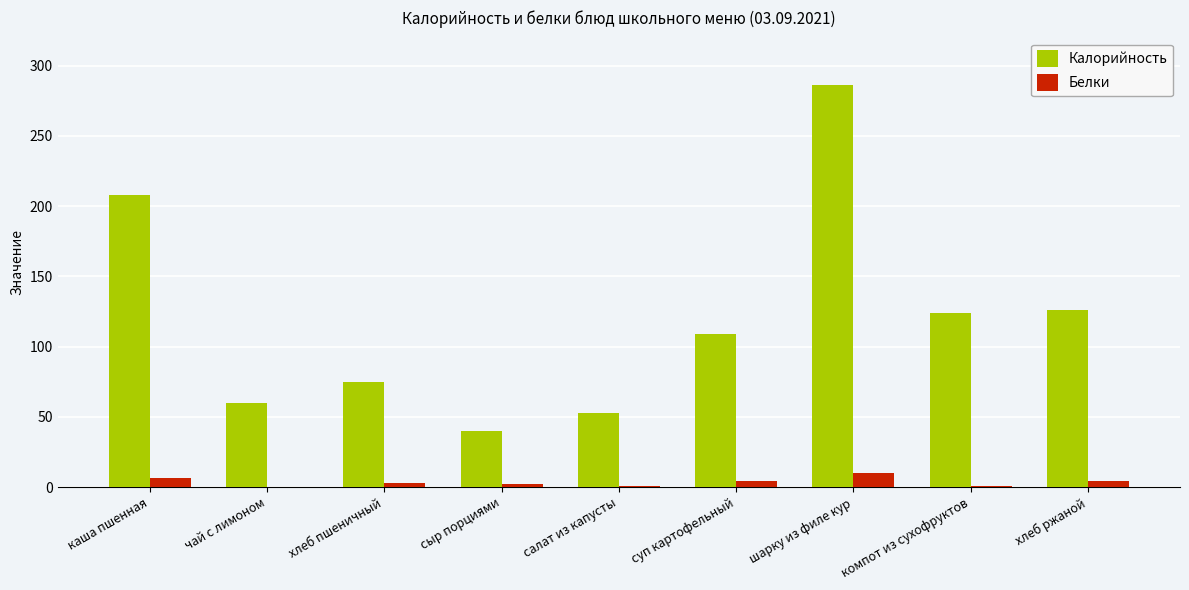

Read the Белки value at каша пшенная.

6.7